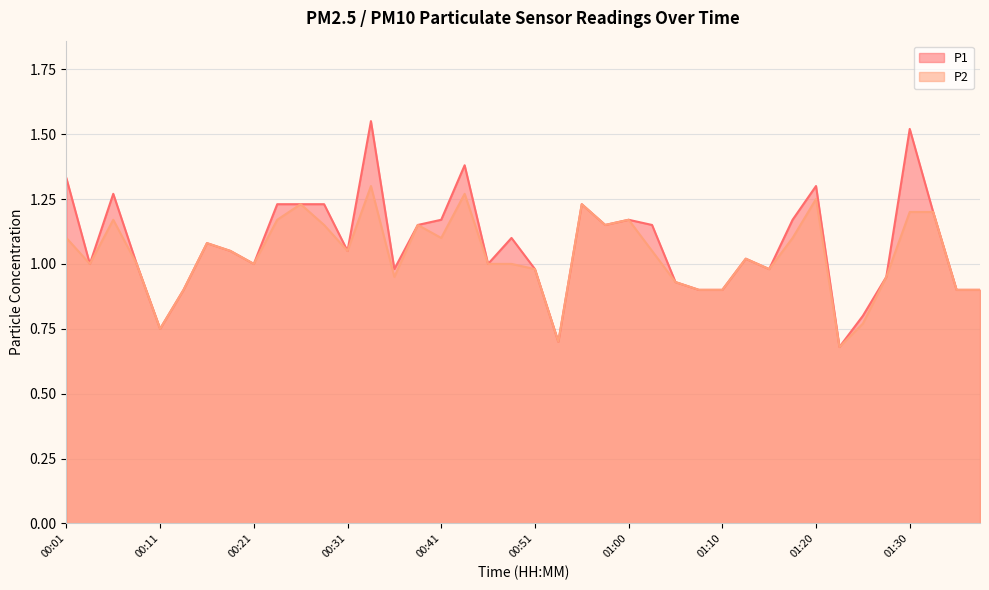

The value of P1 at 01:00 is 1.2. True or false?

True